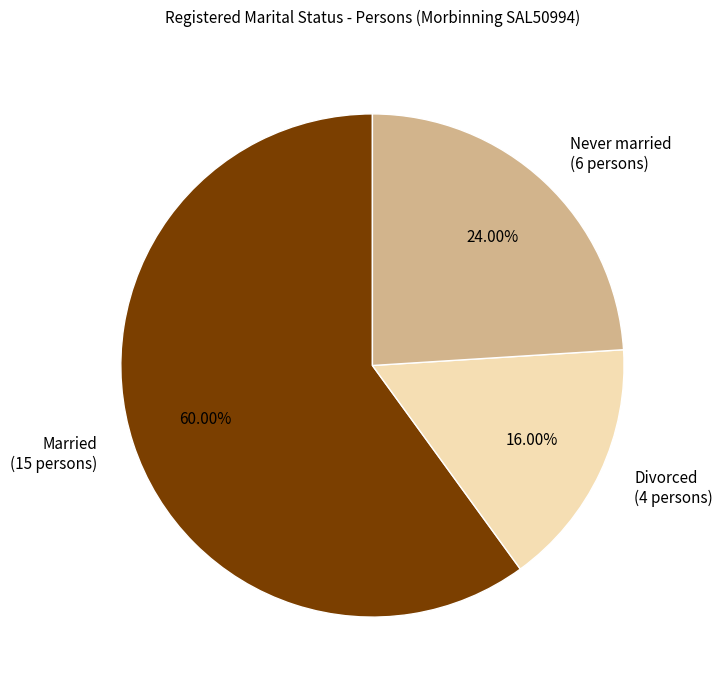

Is there a majority slice in this chart?

Yes